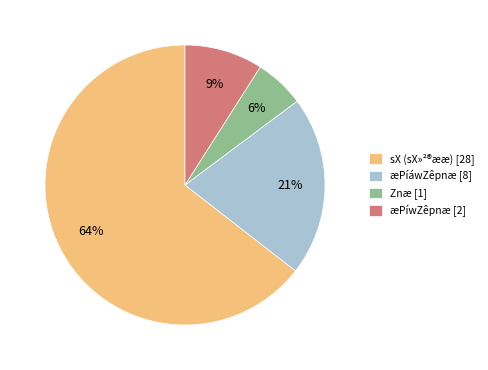

To the nearest percent, what is the combined percentage of sX (sX»²®ææ) [28] and æPíáwZêpnæ [8]?

85%